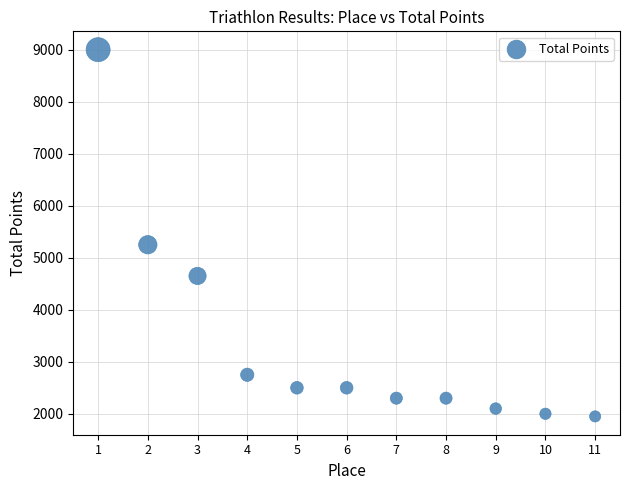

What Y value in the scatter plot is closest to 5475?

5250